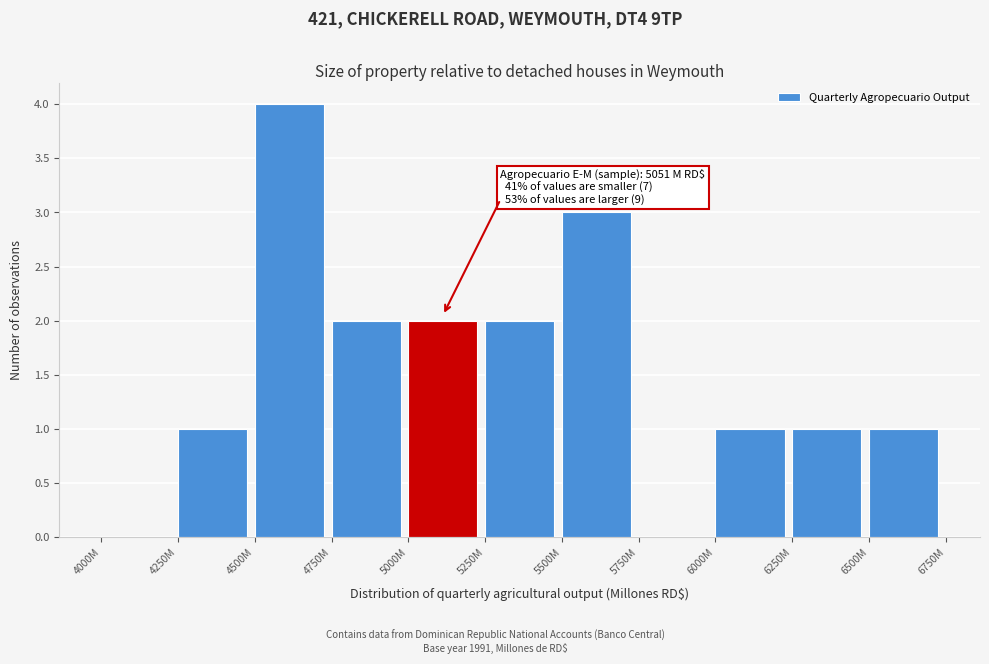

Reading right to left, list all the values displayed in this chart.

6500M=1	6250M=1	6000M=1	5750M=0	5500M=3	5250M=2	5000M=2	4750M=2	4500M=4	4250M=1	4000M=0